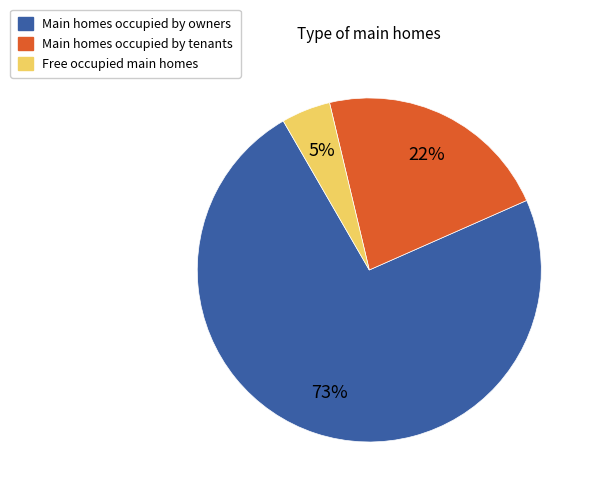

How many slices are in this pie chart?

3